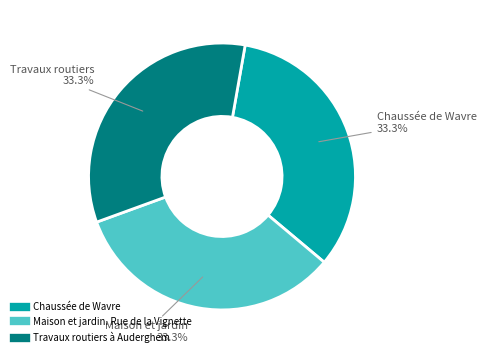

How many slices are in this pie chart?

3